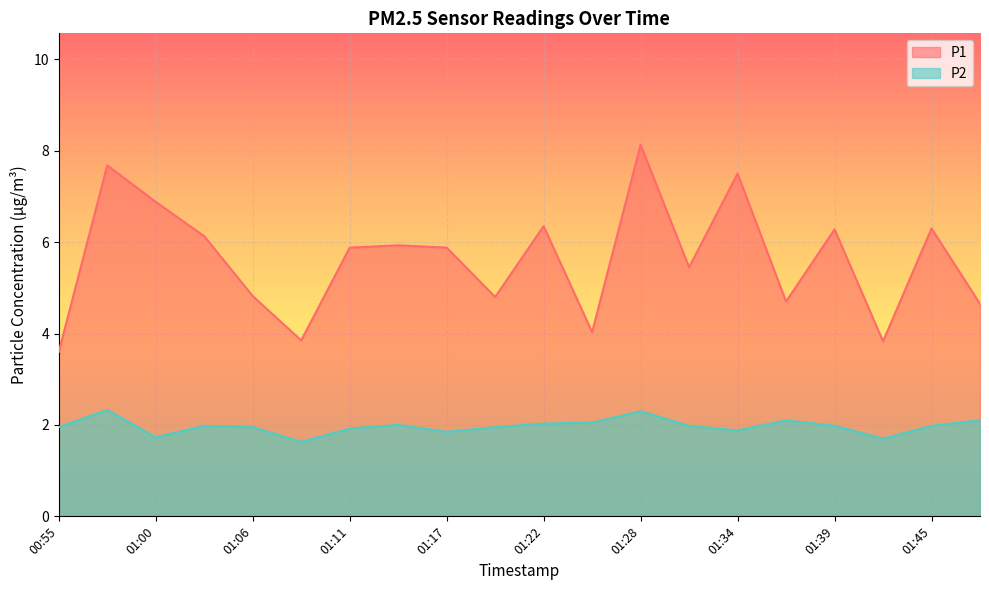

At which label does P2 reach its minimum?

01:09